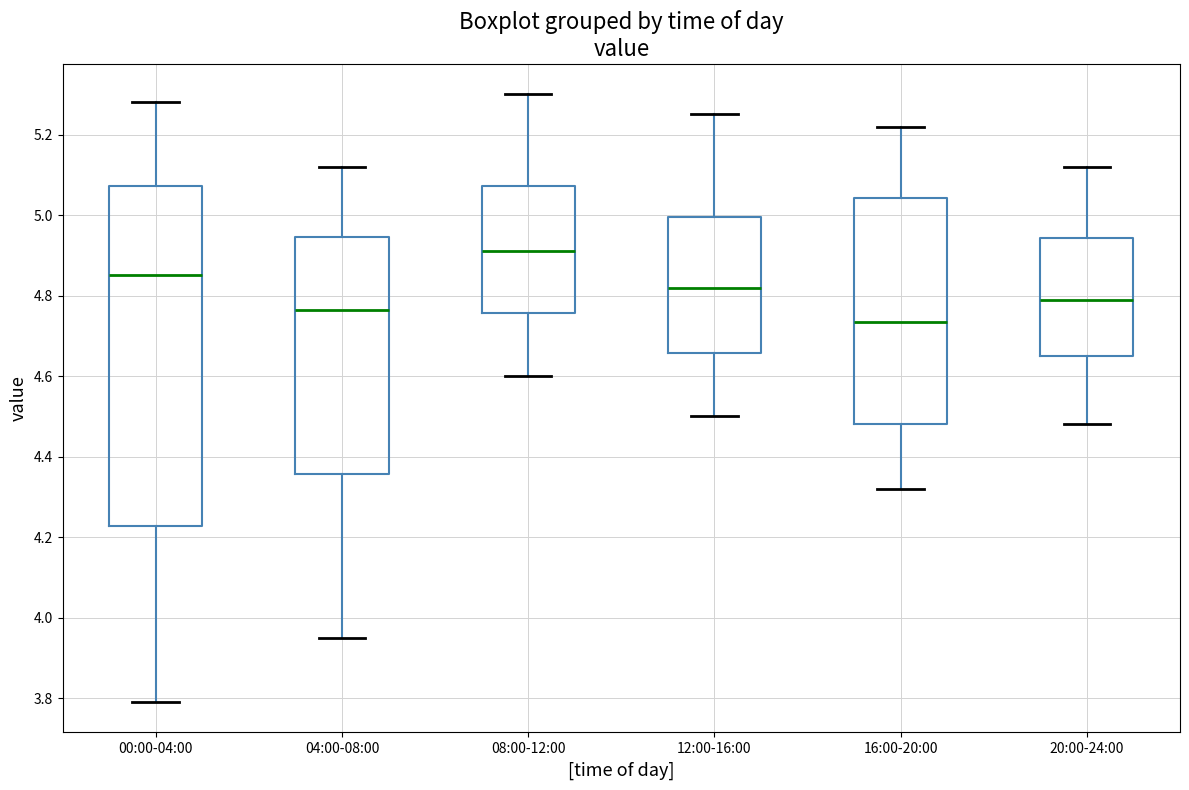

Reading left to right, transcribe this box plot: for each box, give where its median line is, the range the box spans, and where its two whiskers end, as read against the y-axis. The values are not printed on the chart, so give them approximately, as read against the axis.

00:00-04:00: median 4.86, box 4.22 to 5.08, whiskers 3.80 to 5.28
04:00-08:00: median 4.76, box 4.36 to 4.94, whiskers 3.96 to 5.12
08:00-12:00: median 4.92, box 4.76 to 5.08, whiskers 4.60 to 5.30
12:00-16:00: median 4.82, box 4.66 to 5.00, whiskers 4.50 to 5.26
16:00-20:00: median 4.74, box 4.48 to 5.04, whiskers 4.32 to 5.22
20:00-24:00: median 4.80, box 4.66 to 4.94, whiskers 4.48 to 5.12